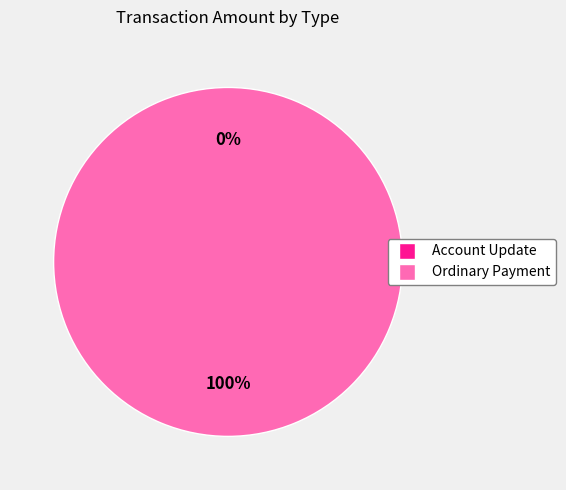

What percentage is NOT represented by Account Update?

100.0%